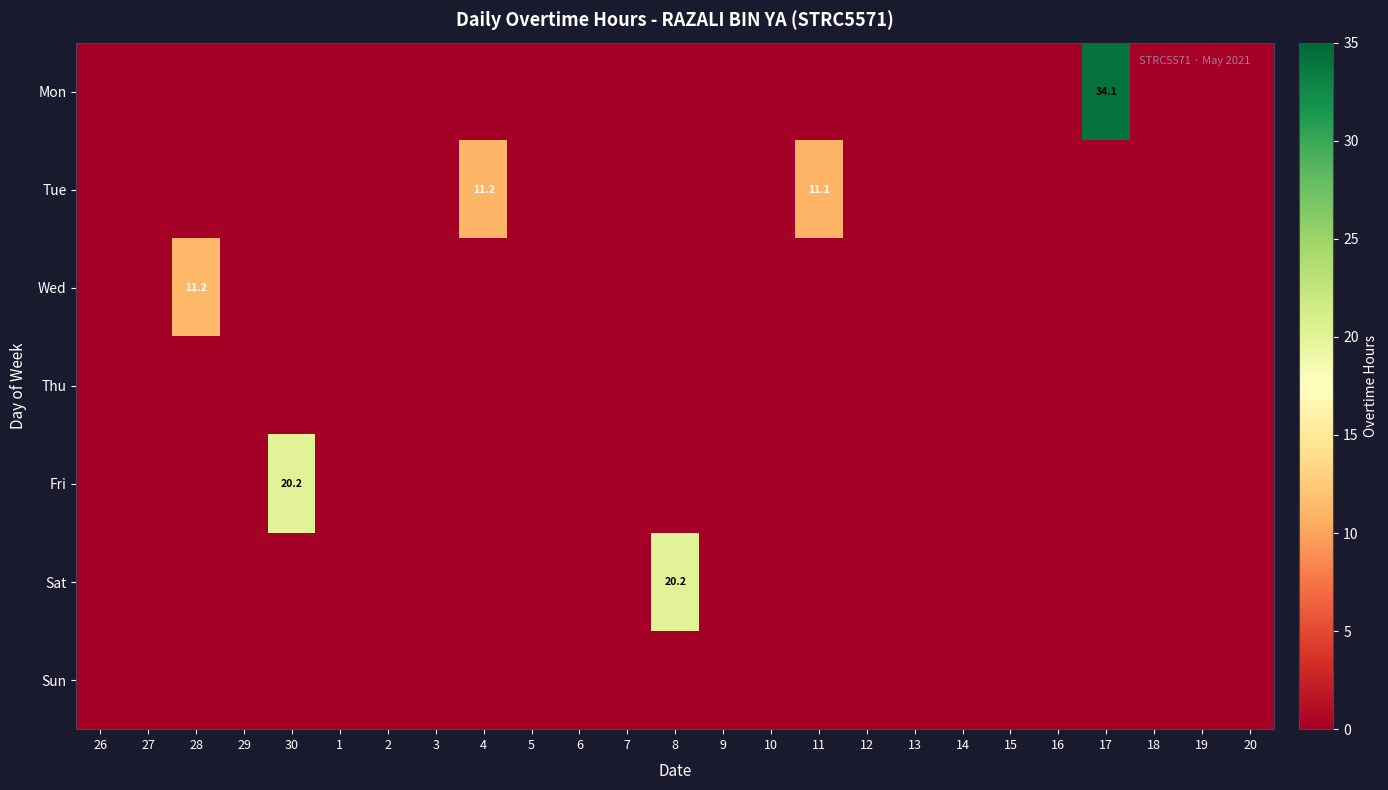

True or false: Sat has a value of 12.7 at 2.

False